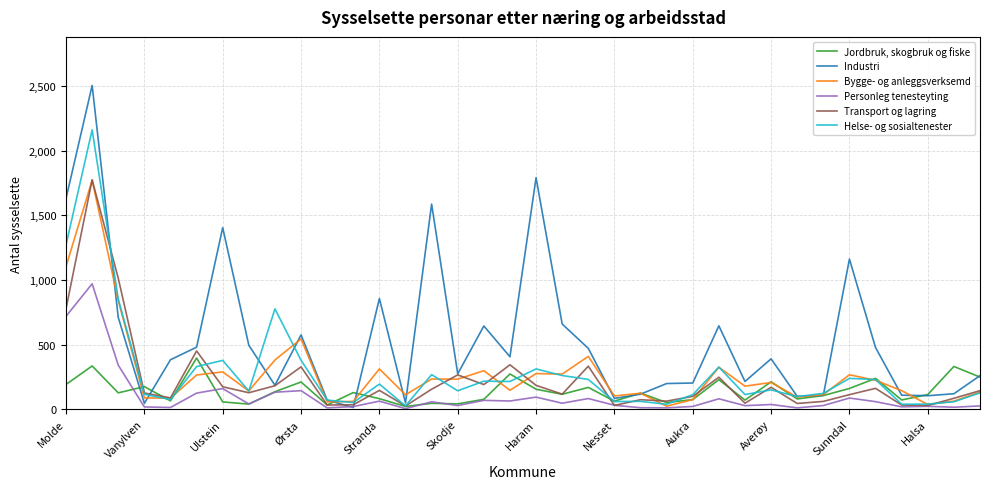

What is the greatest value displayed?

2504